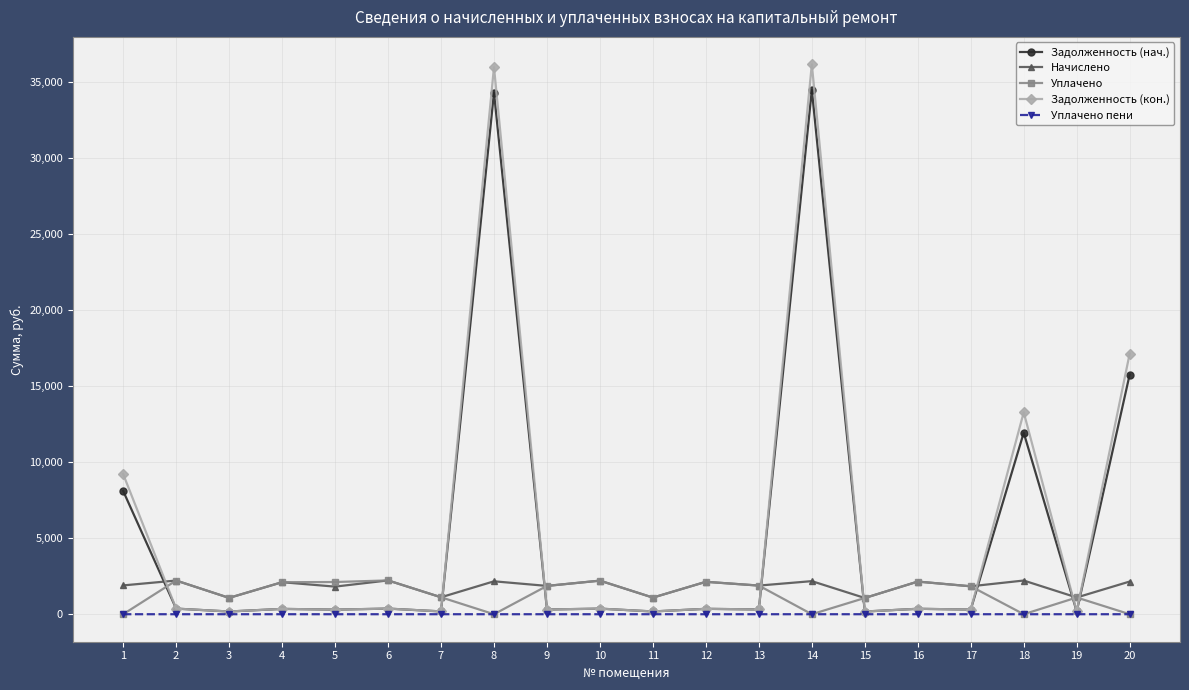

Where is the first local minimum for Начислено?

3